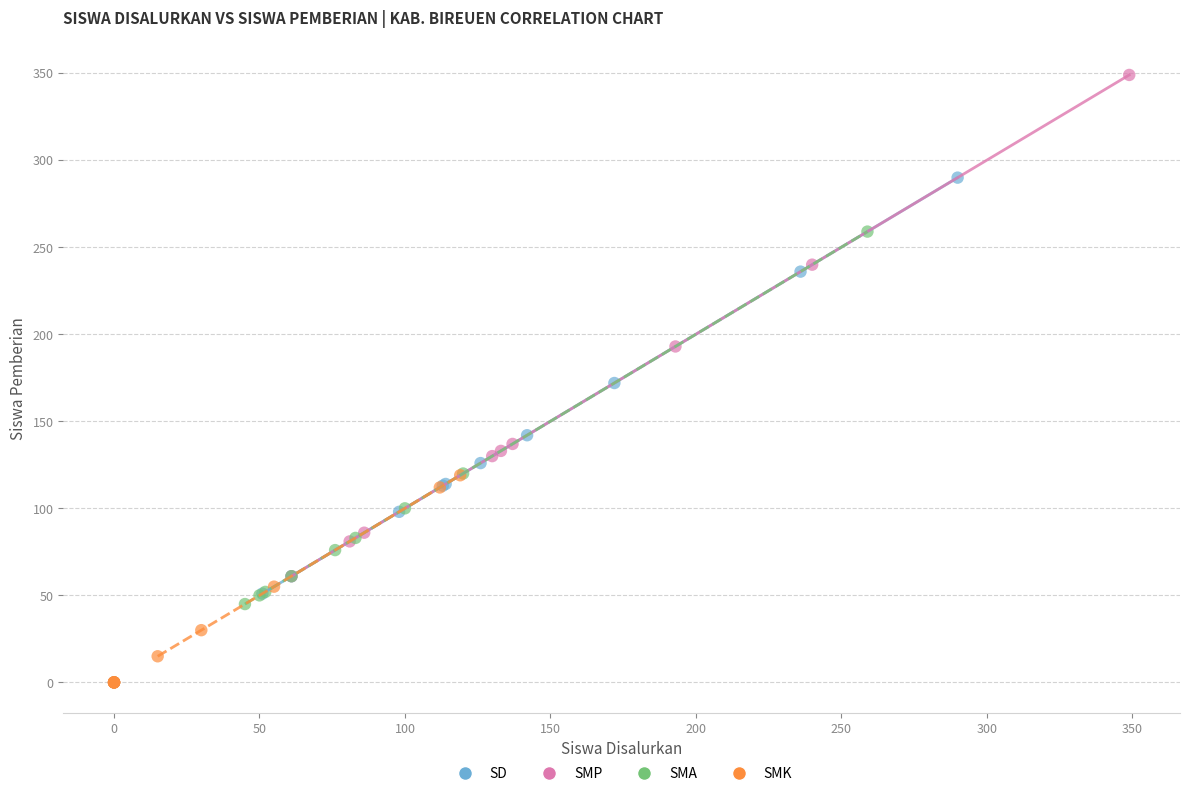

Which series has the largest Y range (max minus min)?

SMP